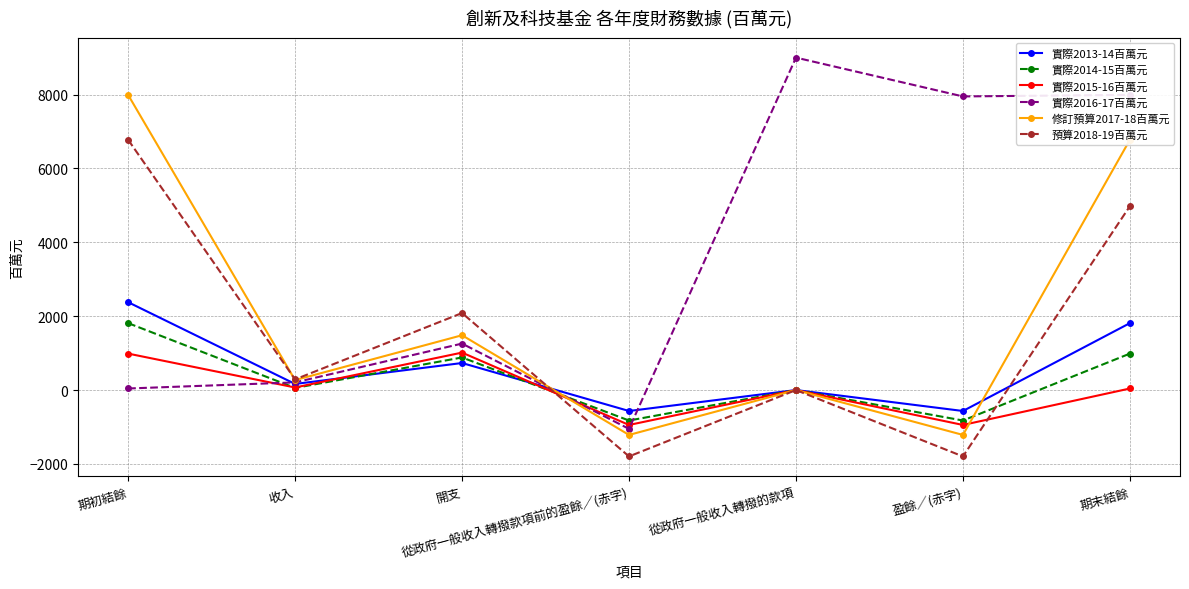

What is the spread (max minus min) of values at 期初結餘?

7949